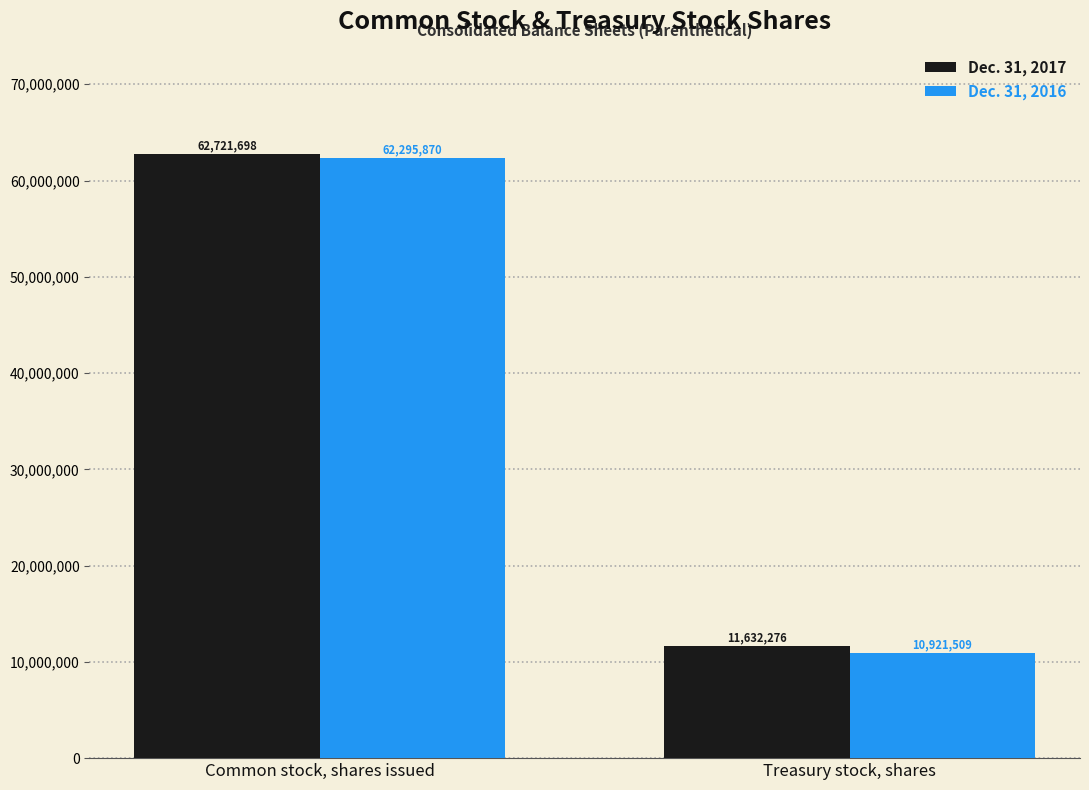

Reading left to right, list all the values displayed in this chart.

Dec. 31, 2017: 62721698	11632276
Dec. 31, 2016: 62295870	10921509